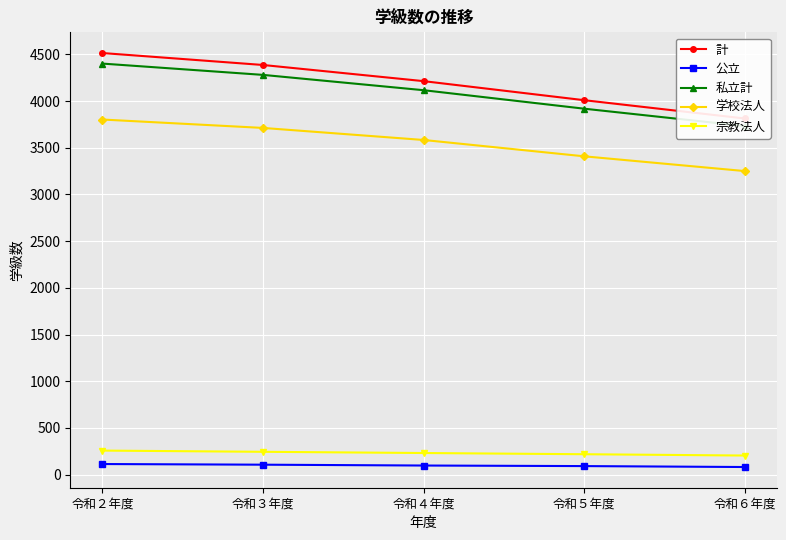

At how many categories does at least one series exceed 428?

5